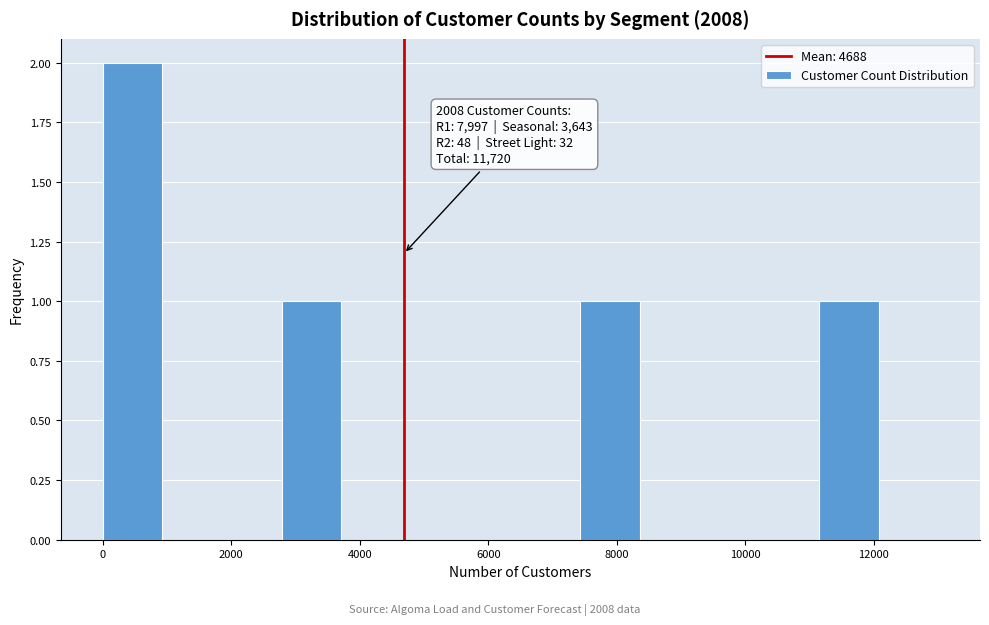

Which range on the x-axis has the tallest bar?

0 to 1000